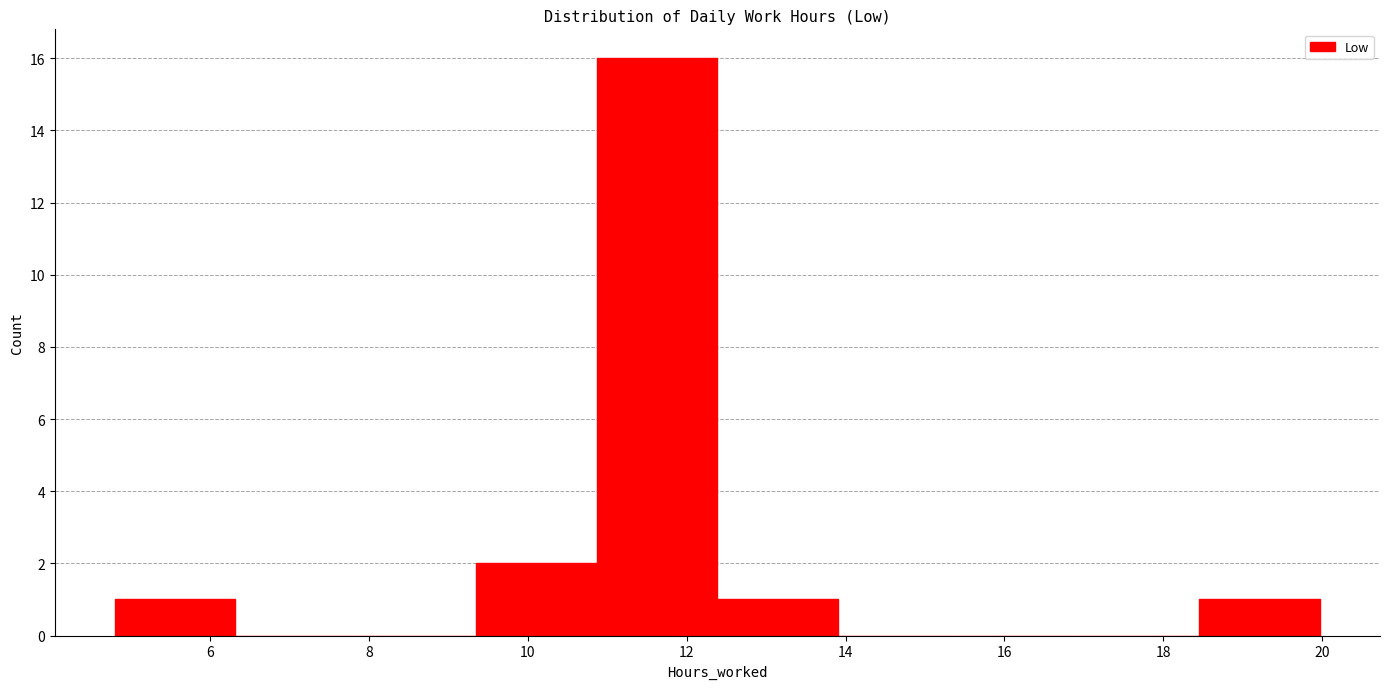

What is the height of the bar covering 4.8 to 6.4 on the x-axis? Neither the bar edges nor the heights are printed on the chart, so give them approximately, as read against the axes.

1